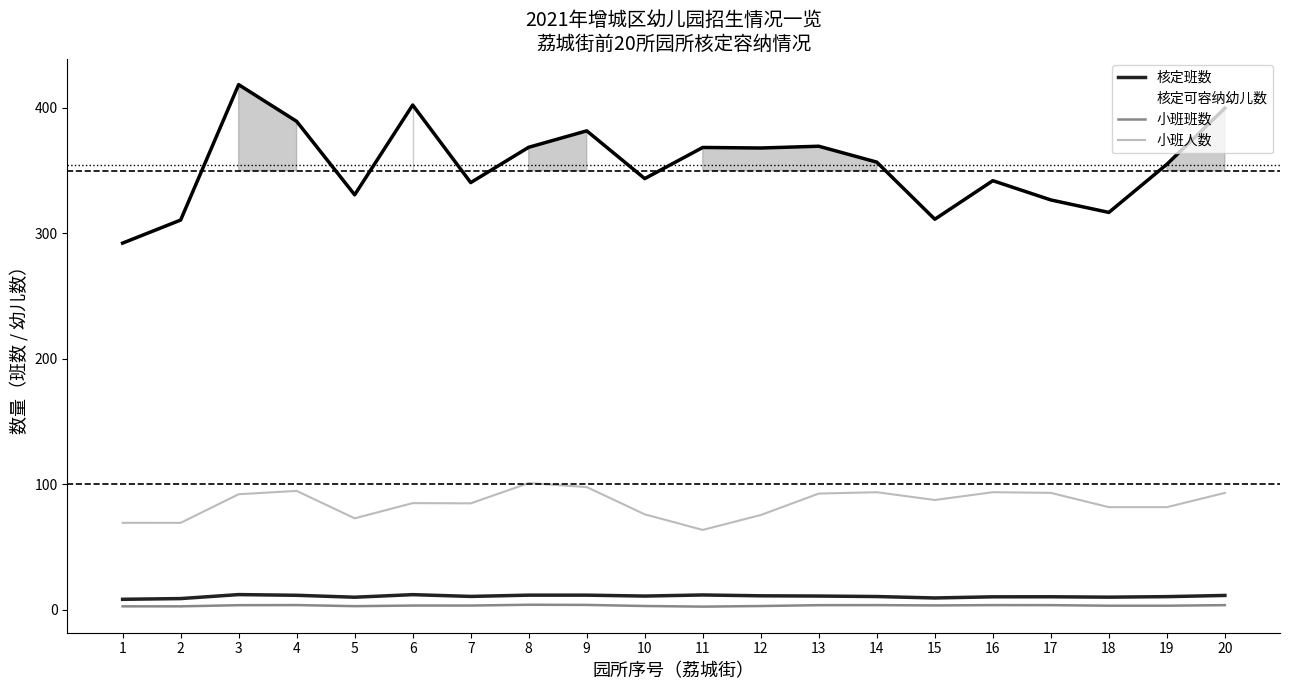

What is the total value across all series at 20?

508.1